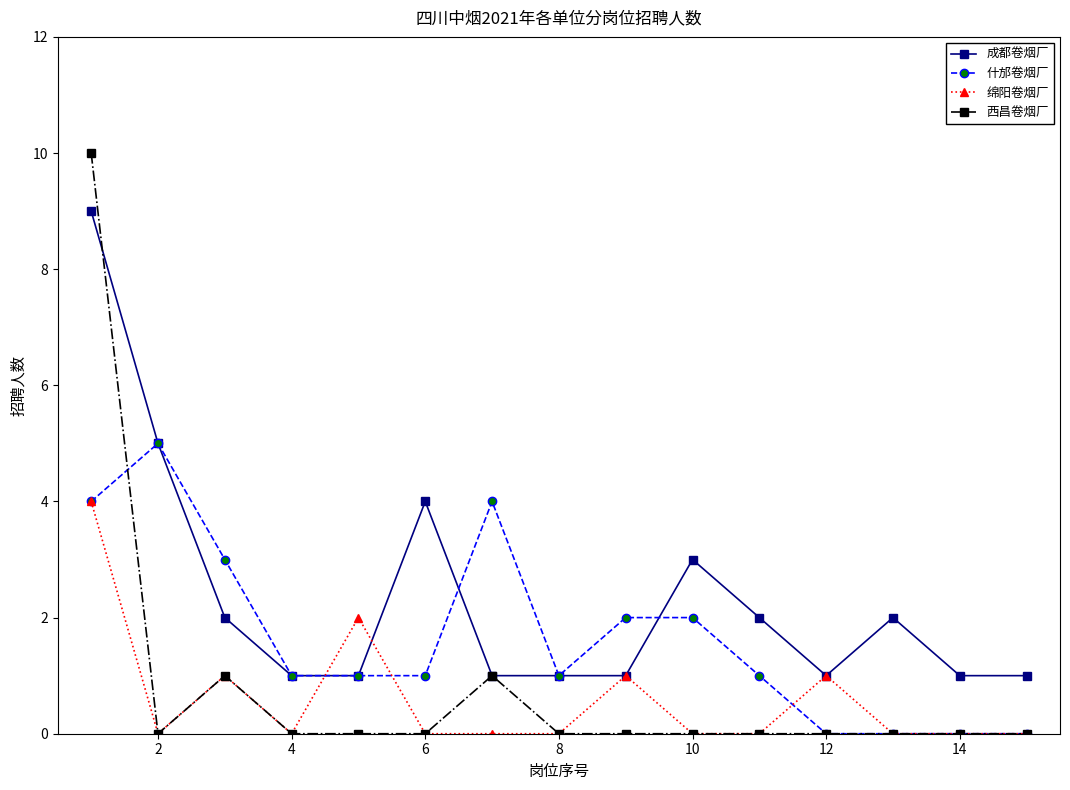

Which series has the widest spread of values?

西昌卷烟厂